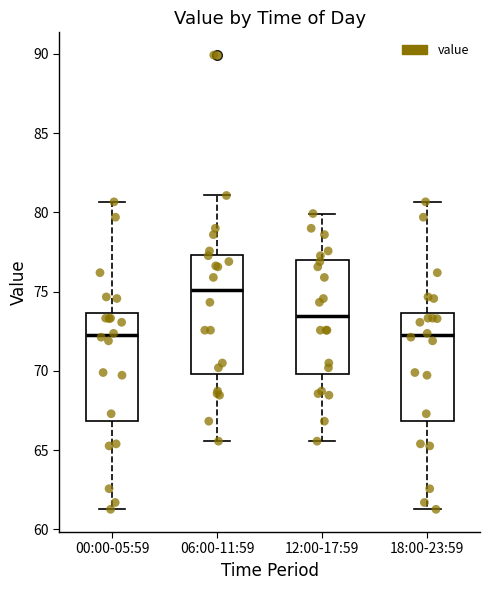

Where is the lower edge of the box for 12:00-17:59 on the y-axis? The values are not printed on the chart, so give them approximately, as read against the axis.

70.0